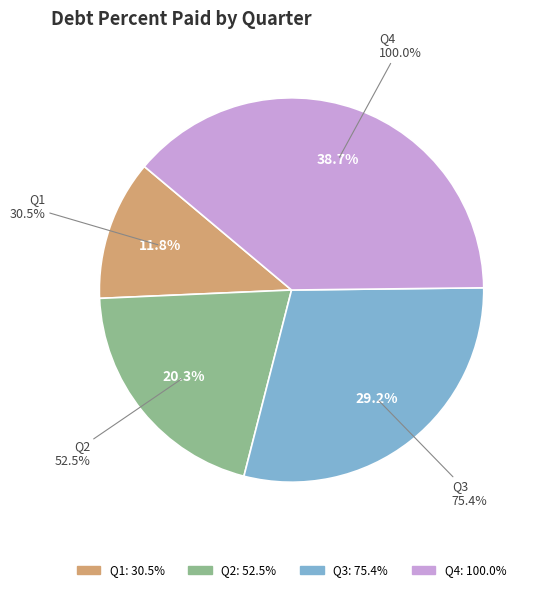

To the nearest percent, what portion does Q4 represent?

39%